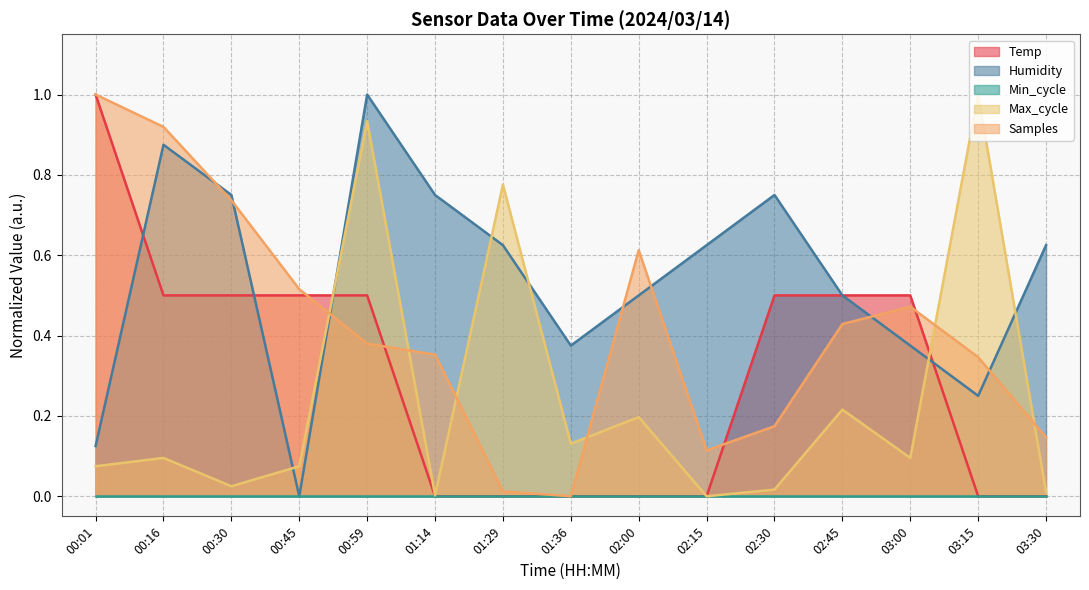

Which series has the largest total across all categories?

Humidity